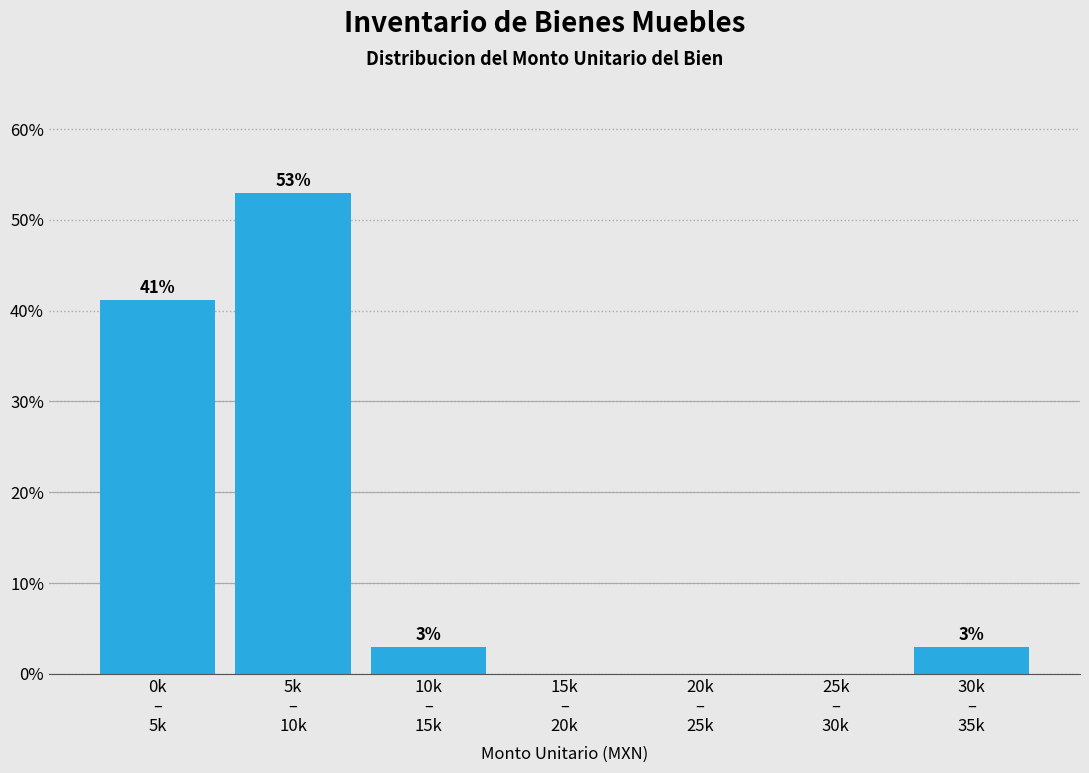

Are the bars horizontal?

No